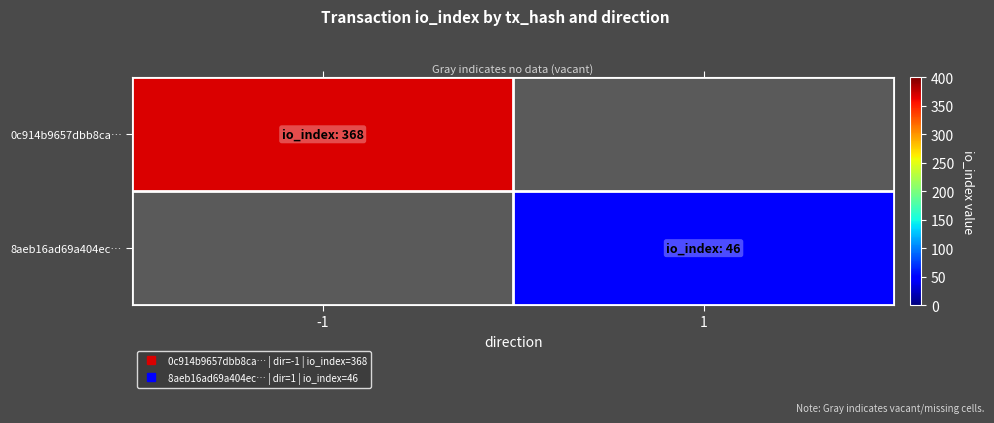

Rank the series by their average value, from highest to lowest.

0c914b9657dbb8ca…, 8aeb16ad69a404ec…